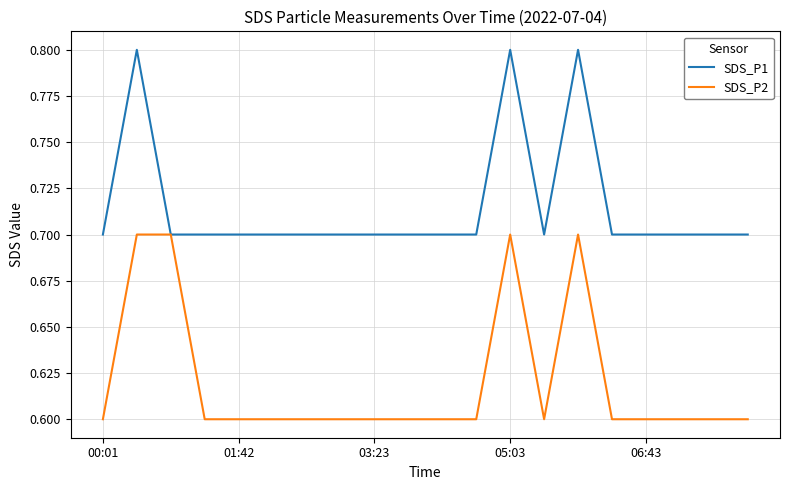

Rank the series by their average value, from highest to lowest.

SDS_P1, SDS_P2